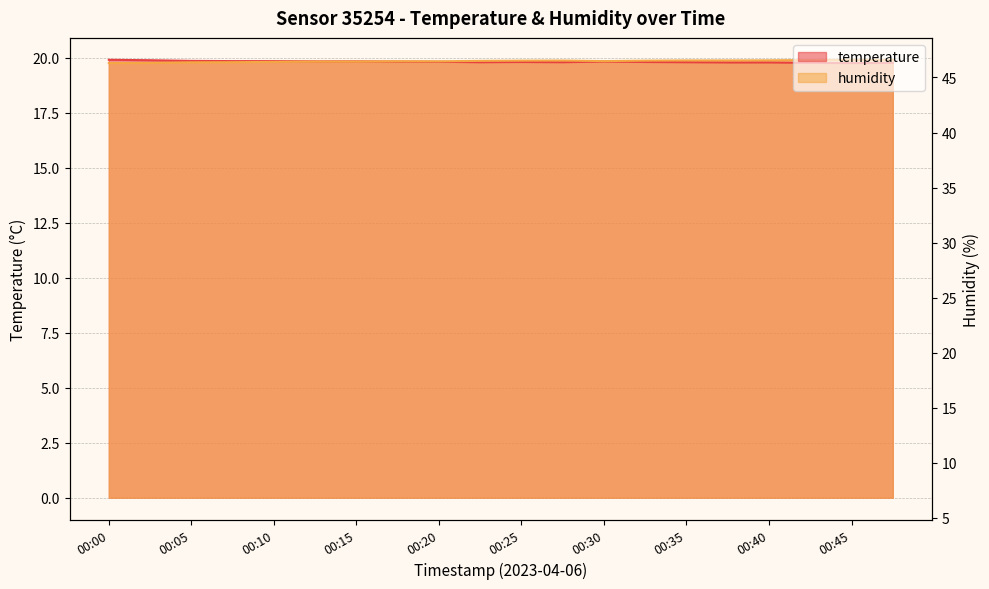

Rank the series by their average value, from lowest to highest.

temperature, humidity